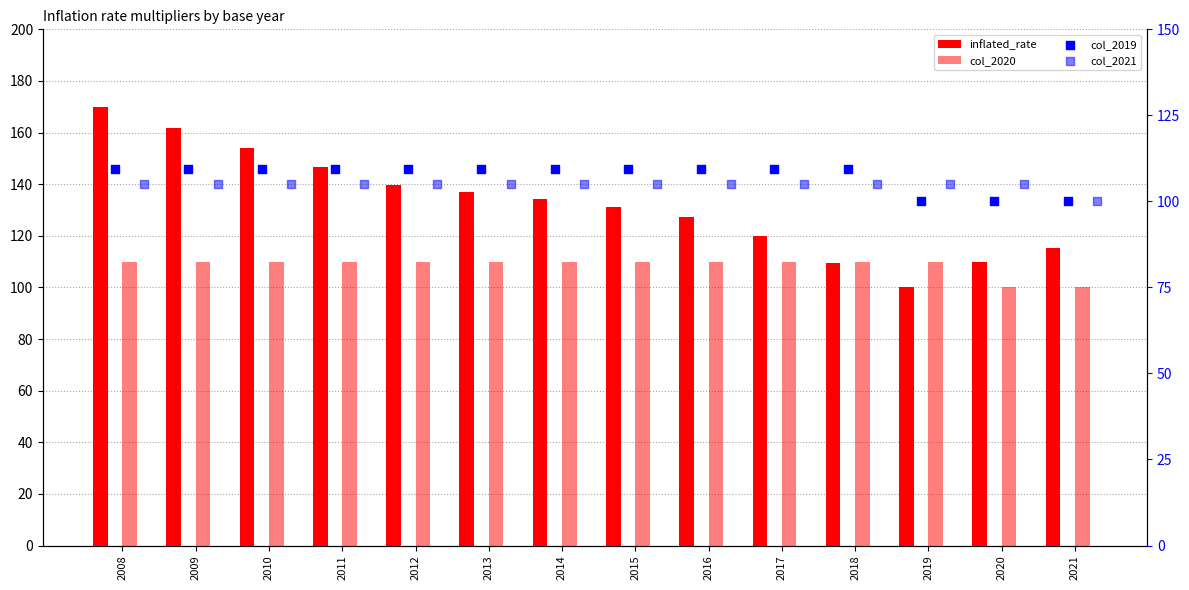

Is the value of col_2021 at 2014 greater than the value of col_2019 at 2016?

No